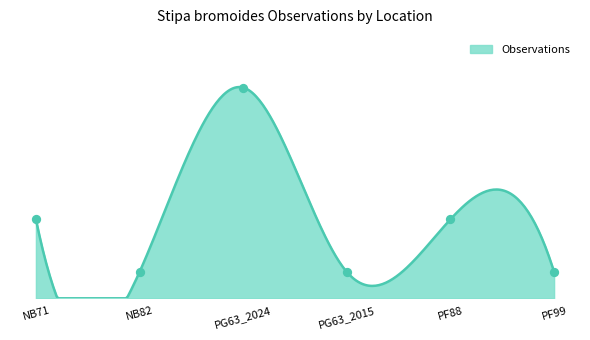

Which has a higher value, PG63_2024 or NB82?

PG63_2024